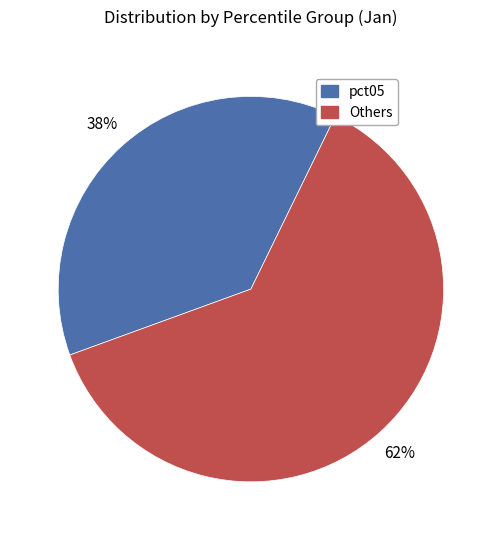

To the nearest percent, what portion does Others represent?

62%